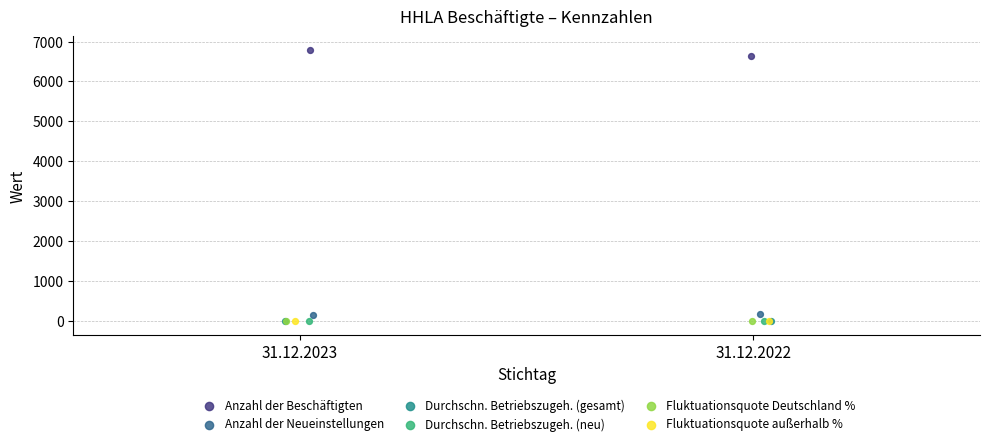

Which series reaches the maximum Y coordinate?

Anzahl der Beschäftigten